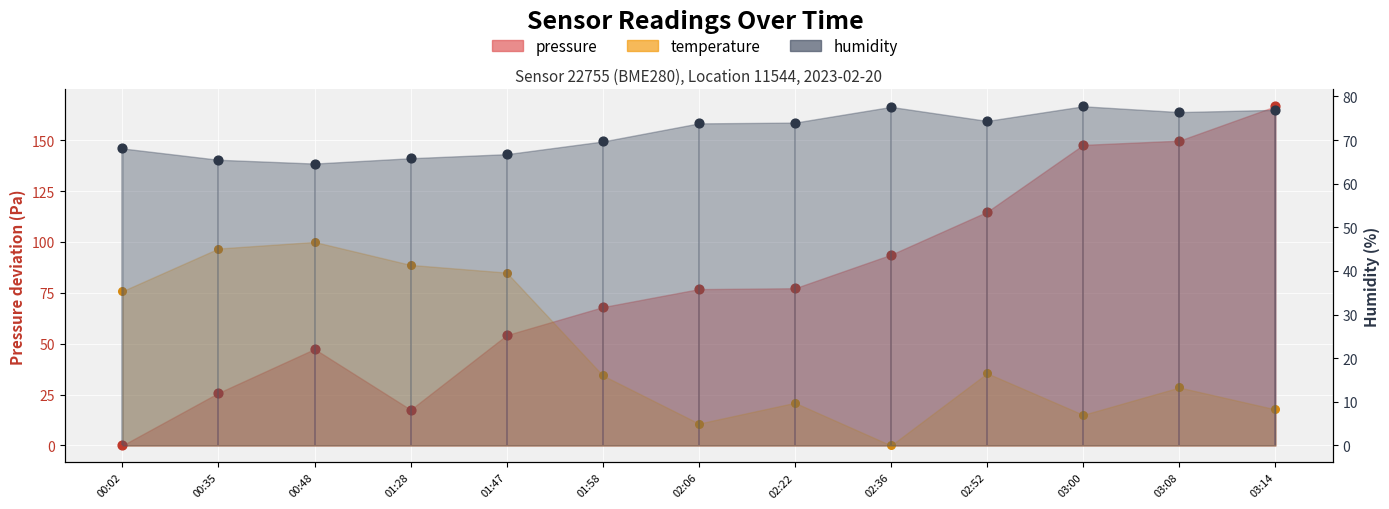

What are all the series names shown in the legend?

pressure, temperature, humidity